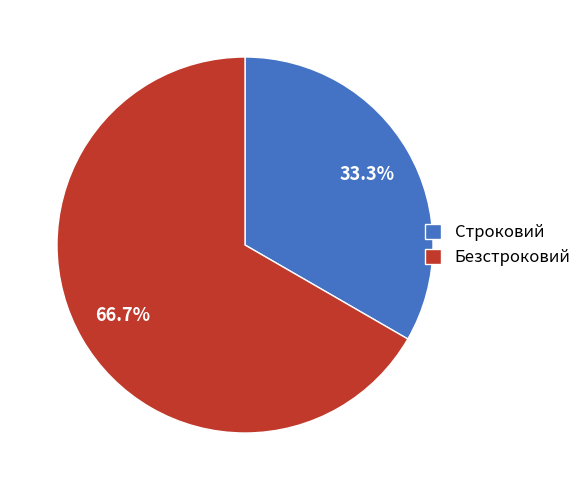

Does any single category account for the majority?

Yes